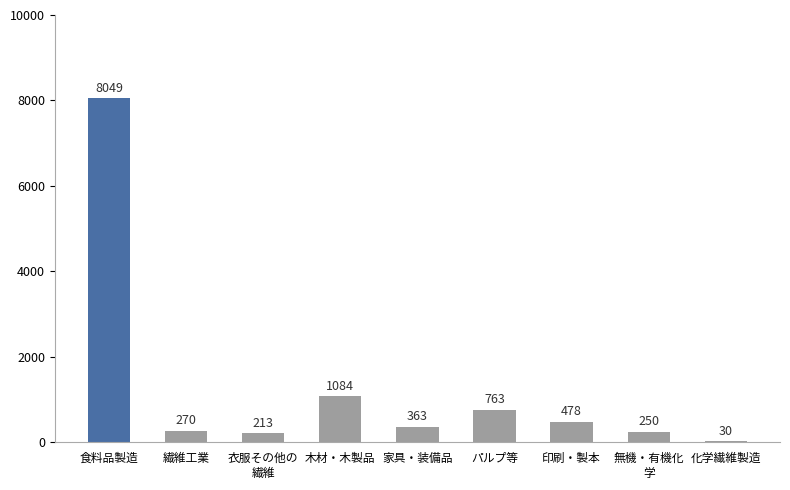

The value at 木材・木製品 is 1084. True or false?

True